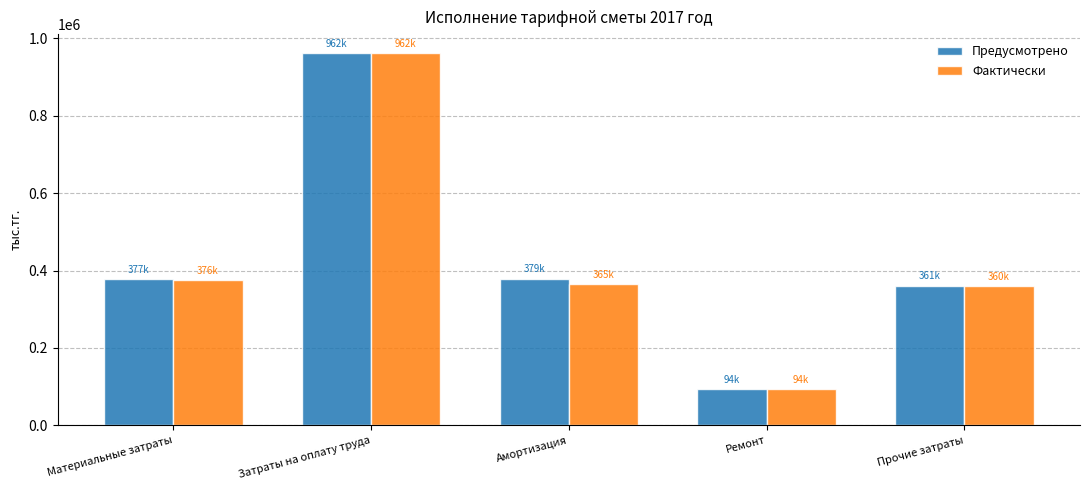

What is the difference between the maximum and second lowest values in the Предусмотрено series?

601384.2